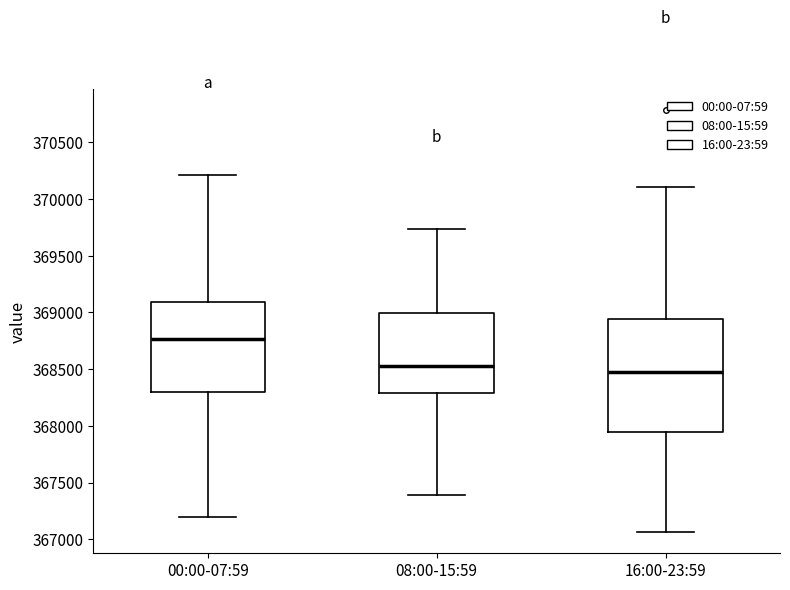

Comparing the boxes themselves (not the whiskers), which one is the tallest?

16:00-23:59